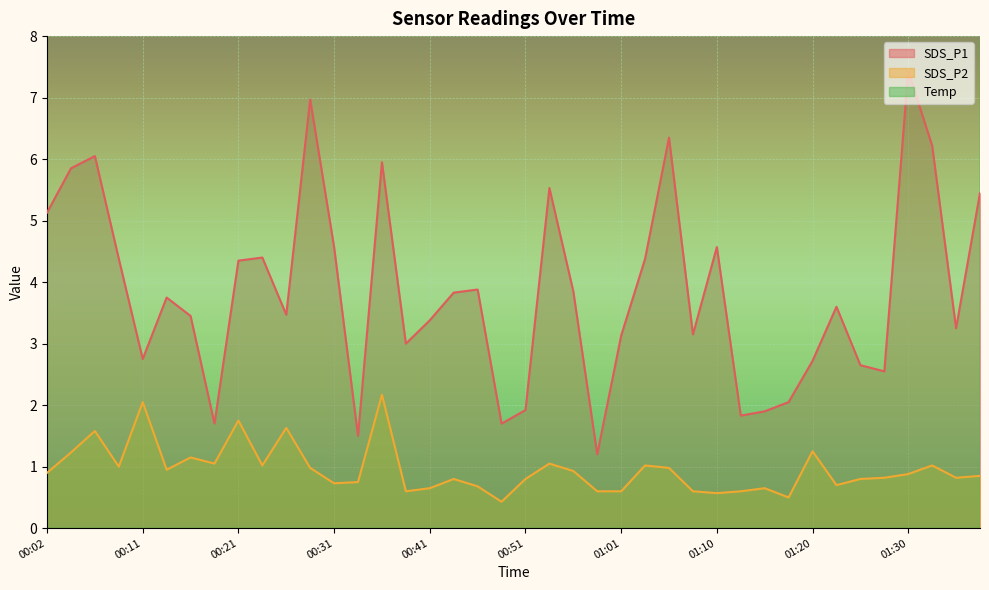

In SDS_P1, how many points are higher than both neighbors (excluding endpoints)?

11